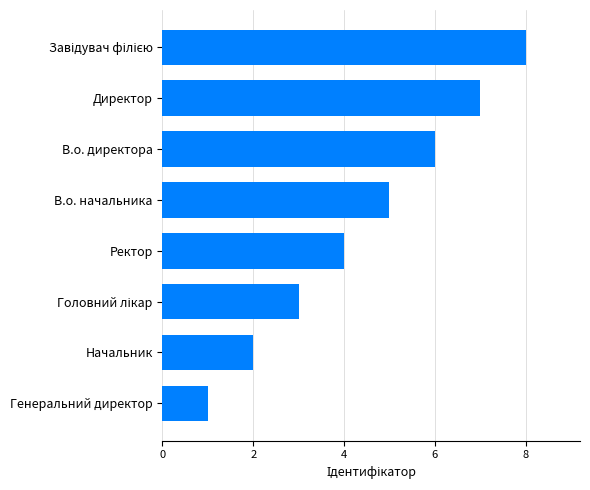

What is the difference between the second highest and minimum values?

6